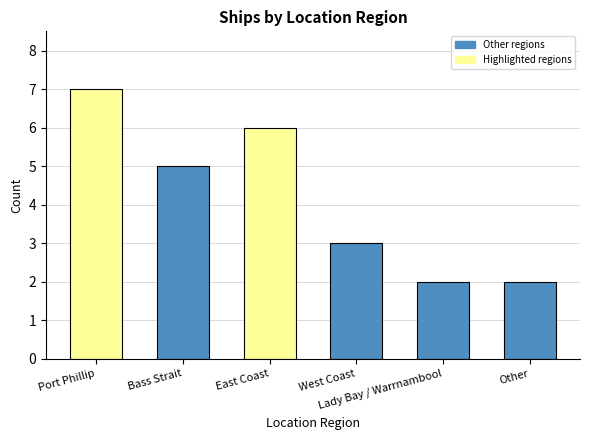

Read the value at Other.

2